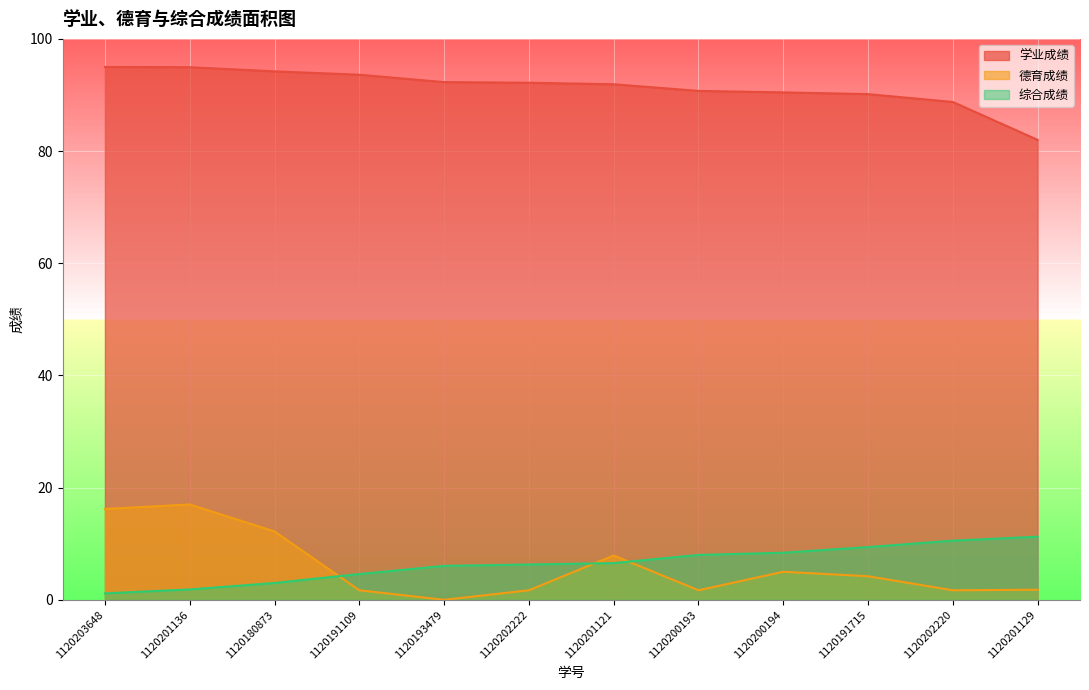

What is the greatest value displayed?

95.0